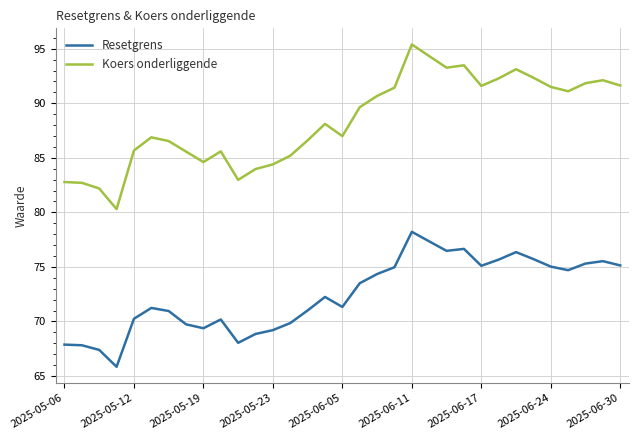

True or false: Resetgrens and Koers onderliggende intersect in this chart.

False